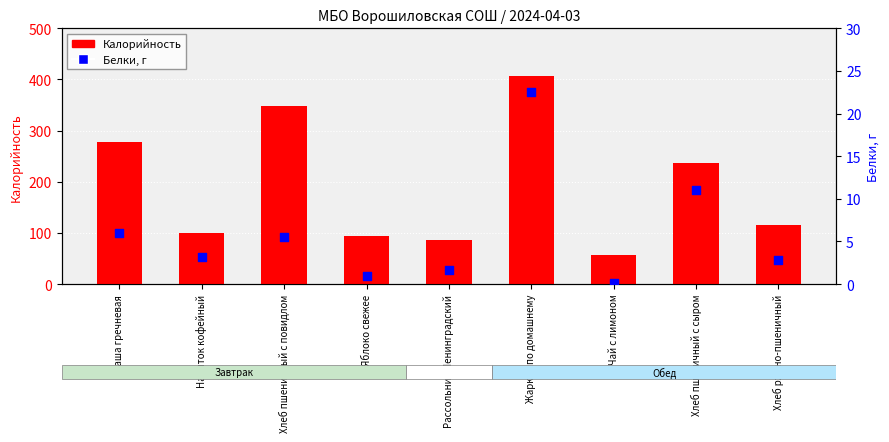

At which category is the sum across all series the highest?

Жаркое по домашнему